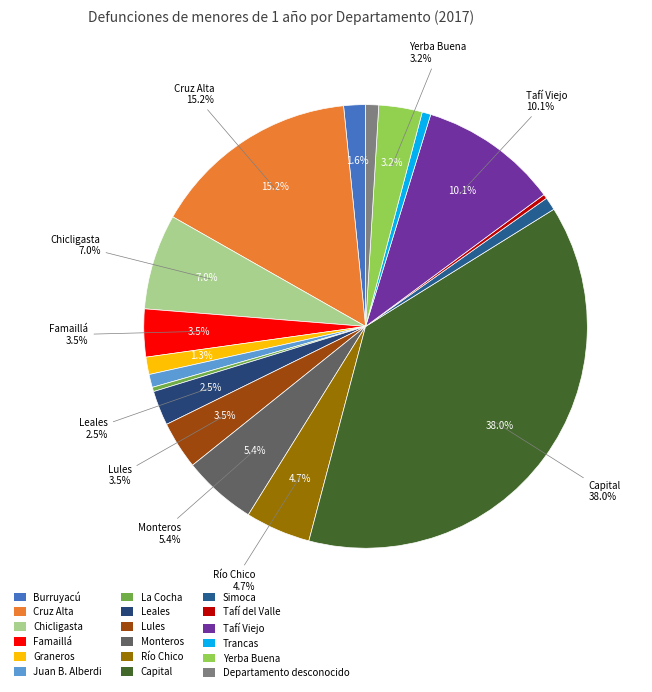

Rank the categories by value from highest to lowest.

Capital, Cruz Alta, Tafí Viejo, Chicligasta, Monteros, Río Chico, Famaillá, Lules, Yerba Buena, Leales, Burruyacú, Graneros, Juan B. Alberdi, Simoca, Departamento desconocido, Trancas, La Cocha, Tafí del Valle